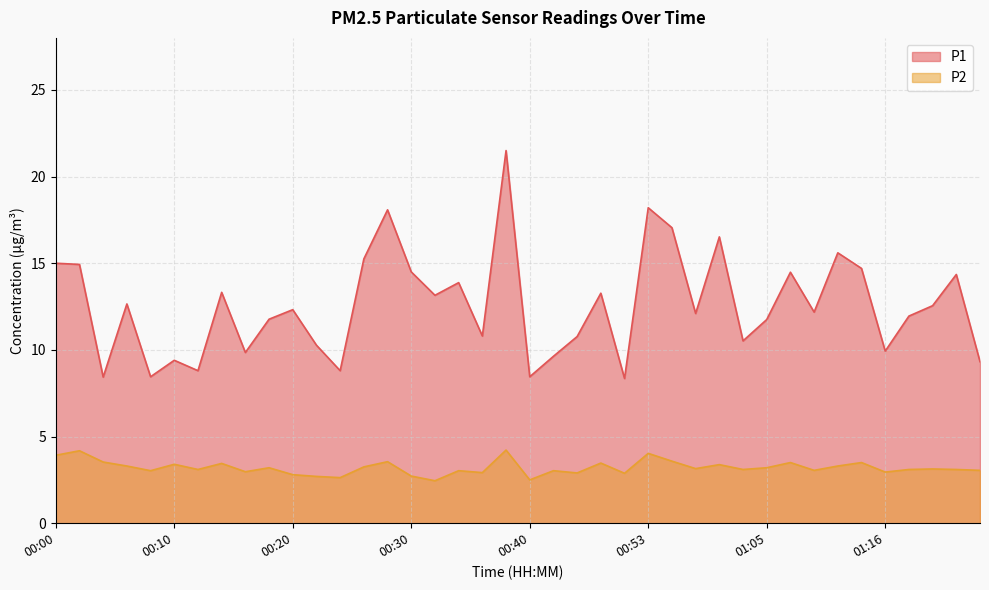

Which category has the lowest value in the P1 series?

00:51